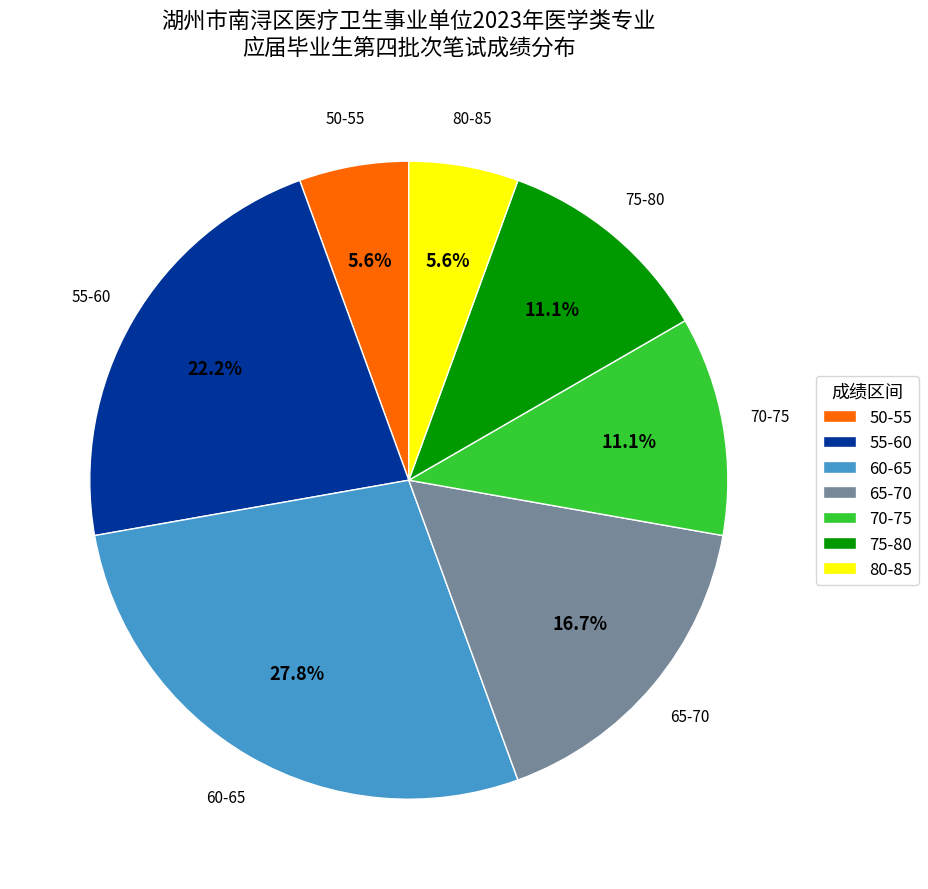

To the nearest percent, what is the difference between the largest and smallest slice percentages?

22%